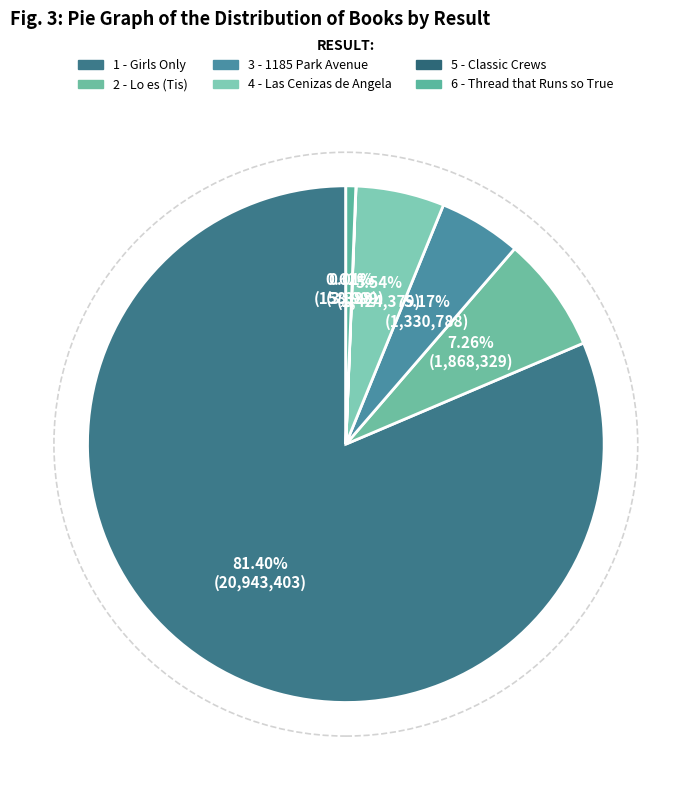

Which slice is the smallest?

5 - Classic Crews